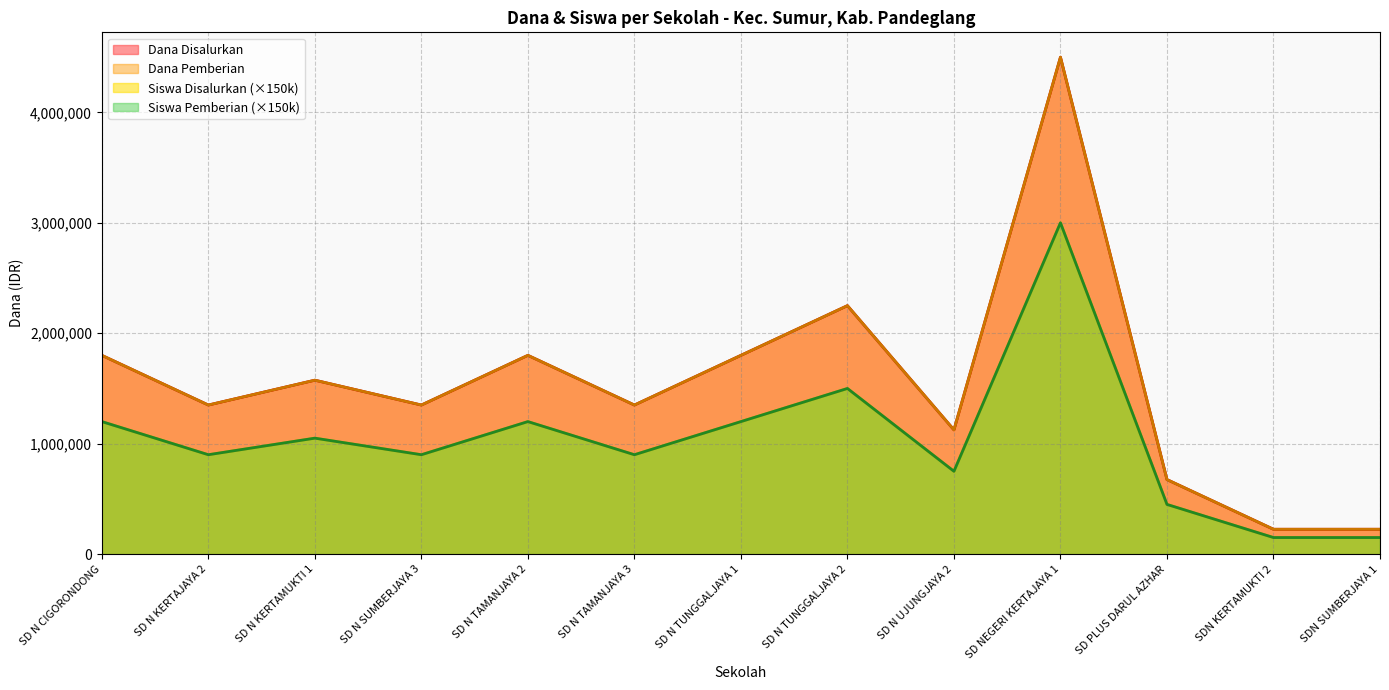

Reading right to left, list all the values displayed in this chart.

Dana Disalurkan: SDN SUMBERJAYA 1=225000	SDN KERTAMUKTI 2=225000	SD PLUS DARUL AZHAR=675000	SD NEGERI KERTAJAYA 1=4500000	SD N UJUNGJAYA 2=1125000	SD N TUNGGALJAYA 2=2250000	SD N TUNGGALJAYA 1=1800000	SD N TAMANJAYA 3=1350000	SD N TAMANJAYA 2=1800000	SD N SUMBERJAYA 3=1350000	SD N KERTAMUKTI 1=1575000	SD N KERTAJAYA 2=1350000	SD N CIGORONDONG=1800000
Dana Pemberian: SDN SUMBERJAYA 1=225000	SDN KERTAMUKTI 2=225000	SD PLUS DARUL AZHAR=675000	SD NEGERI KERTAJAYA 1=4500000	SD N UJUNGJAYA 2=1125000	SD N TUNGGALJAYA 2=2250000	SD N TUNGGALJAYA 1=1800000	SD N TAMANJAYA 3=1350000	SD N TAMANJAYA 2=1800000	SD N SUMBERJAYA 3=1350000	SD N KERTAMUKTI 1=1575000	SD N KERTAJAYA 2=1350000	SD N CIGORONDONG=1800000
Siswa Disalurkan: SDN SUMBERJAYA 1=150000	SDN KERTAMUKTI 2=150000	SD PLUS DARUL AZHAR=450000	SD NEGERI KERTAJAYA 1=3000000	SD N UJUNGJAYA 2=750000	SD N TUNGGALJAYA 2=1500000	SD N TUNGGALJAYA 1=1200000	SD N TAMANJAYA 3=900000	SD N TAMANJAYA 2=1200000	SD N SUMBERJAYA 3=900000	SD N KERTAMUKTI 1=1050000	SD N KERTAJAYA 2=900000	SD N CIGORONDONG=1200000
Siswa Pemberian: SDN SUMBERJAYA 1=150000	SDN KERTAMUKTI 2=150000	SD PLUS DARUL AZHAR=450000	SD NEGERI KERTAJAYA 1=3000000	SD N UJUNGJAYA 2=750000	SD N TUNGGALJAYA 2=1500000	SD N TUNGGALJAYA 1=1200000	SD N TAMANJAYA 3=900000	SD N TAMANJAYA 2=1200000	SD N SUMBERJAYA 3=900000	SD N KERTAMUKTI 1=1050000	SD N KERTAJAYA 2=900000	SD N CIGORONDONG=1200000